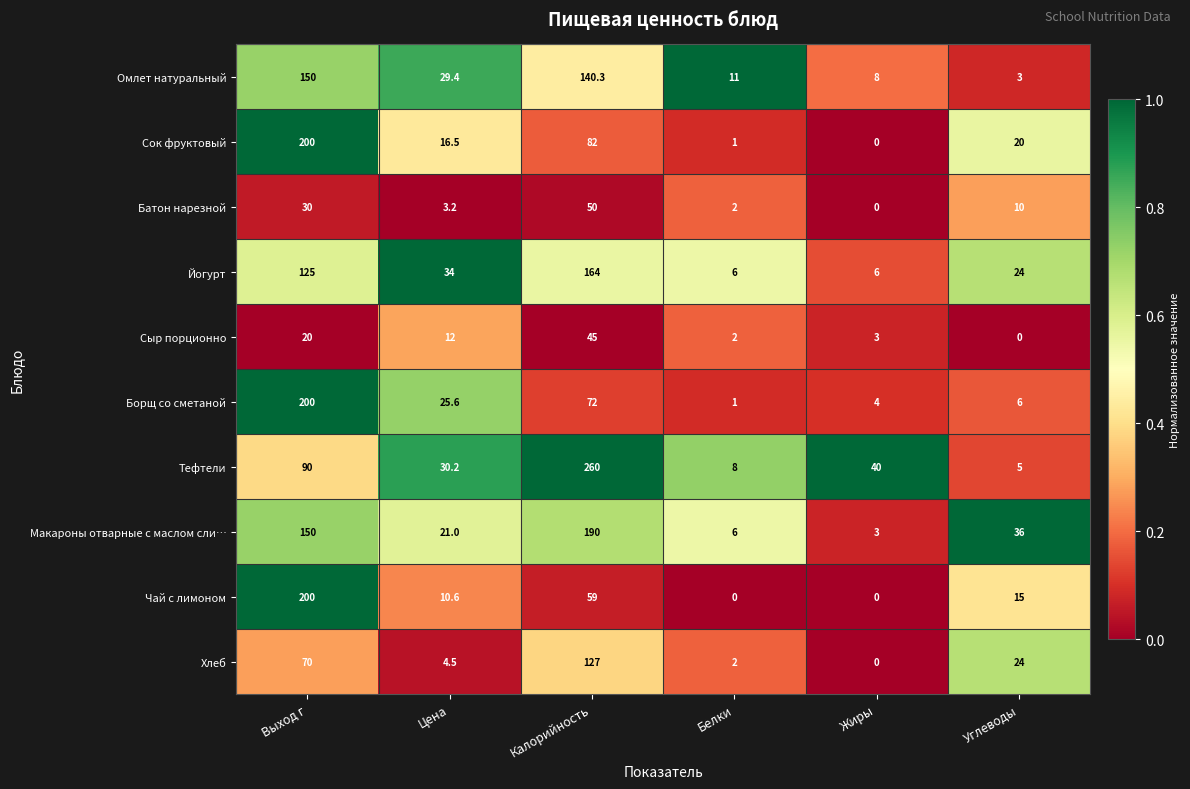

True or false: Борщ со сметаной has a value of 4.0 at Жиры.

True